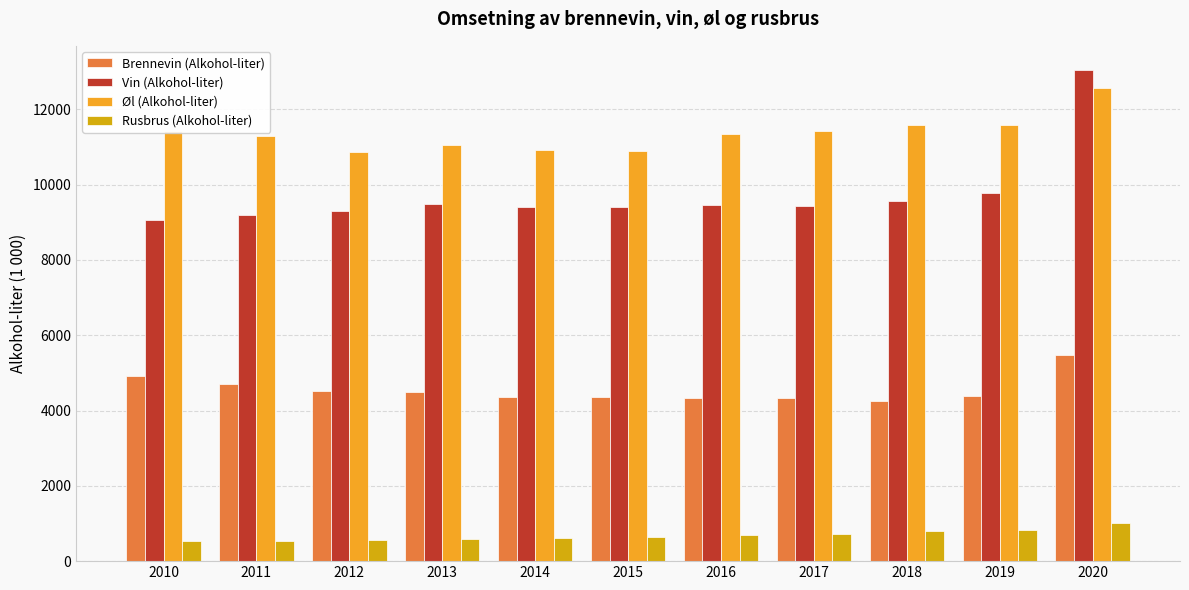

What is the spread (max minus min) of values at 2016?

10638